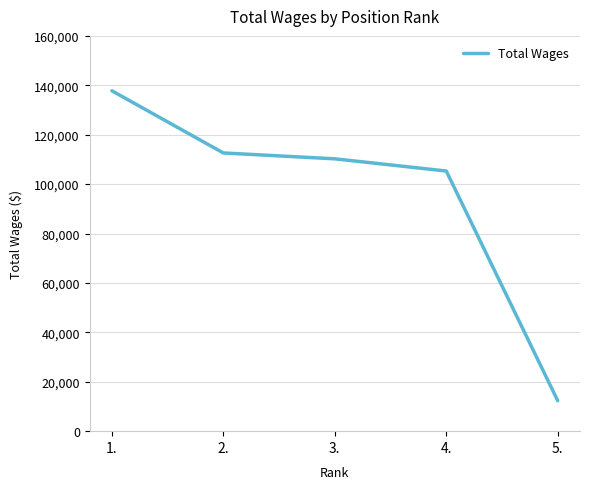

Which has a higher value, 4. or 1.?

1.